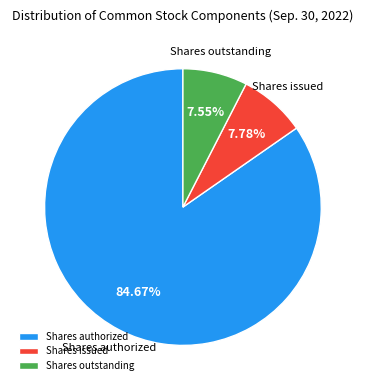

What is the largest slice in the pie chart?

Shares authorized